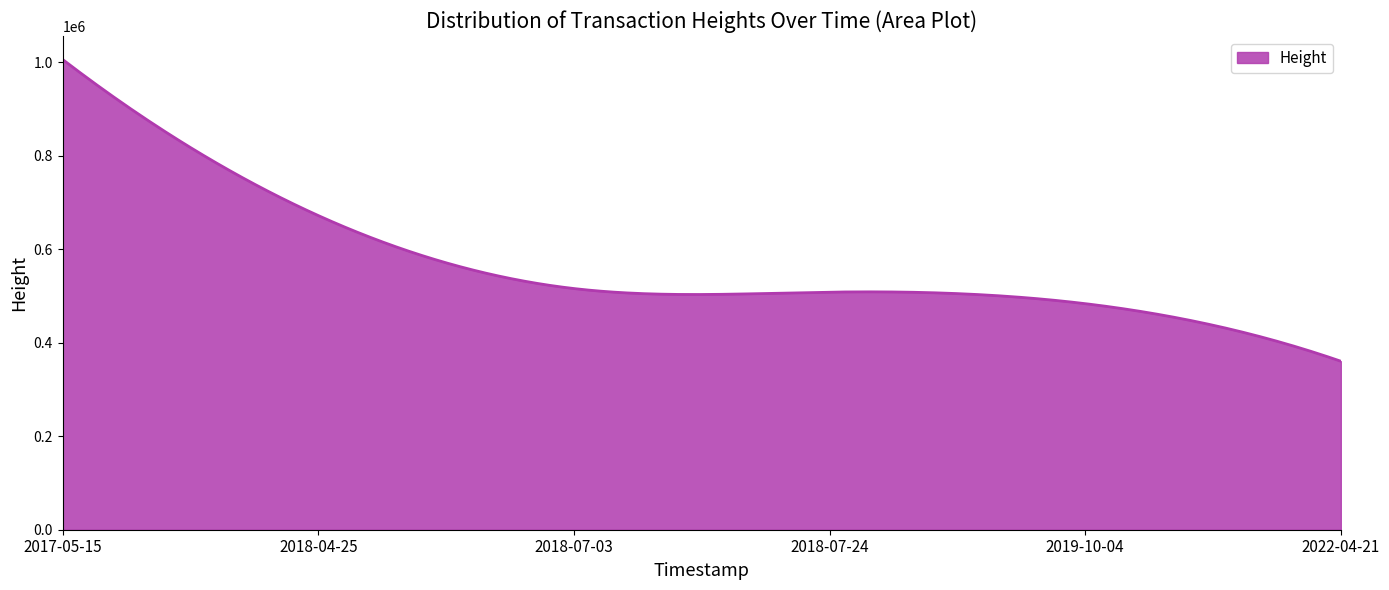

What is the minimum value shown in the chart?

360309.0